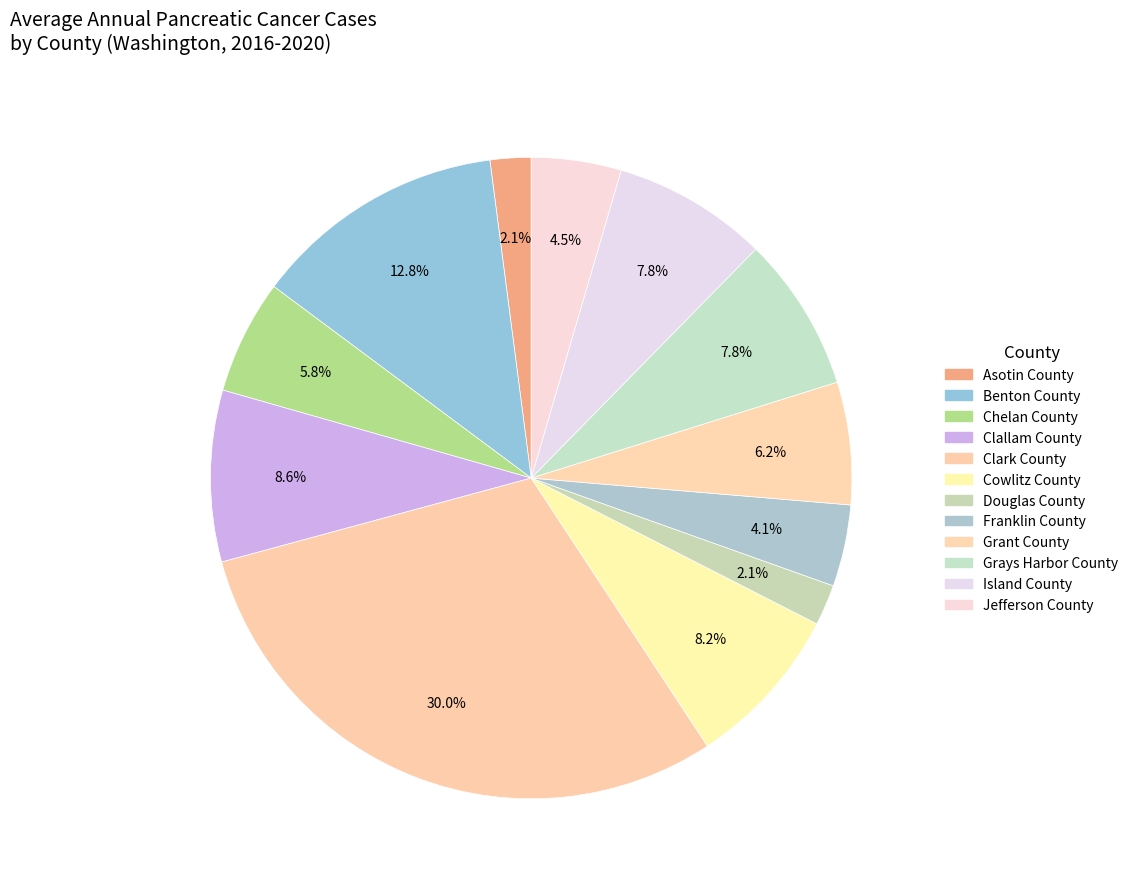

To the nearest percent, what is the combined percentage of Cowlitz County and Asotin County?

10%